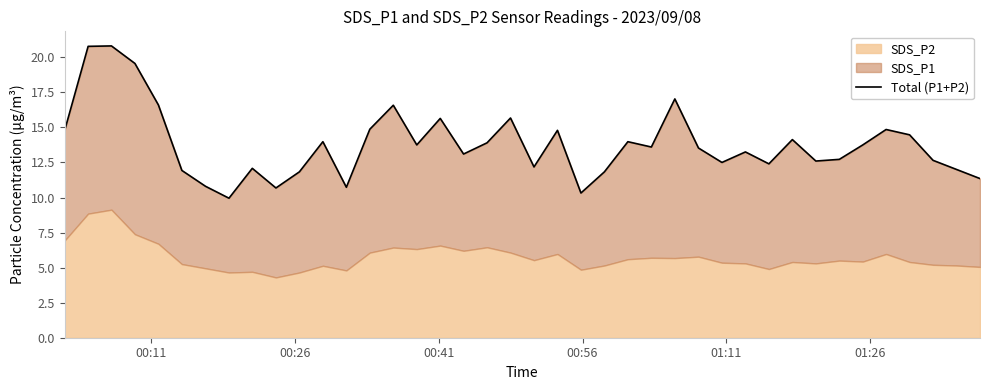

What is the smallest value displayed?

9.9